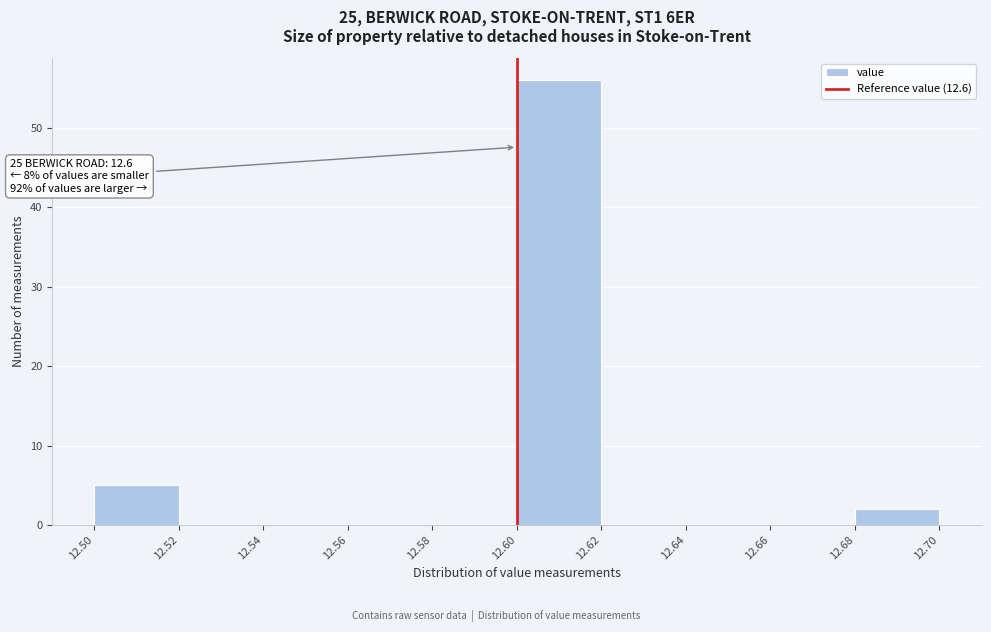

Which range on the x-axis has the tallest bar?

12.60 to 12.62